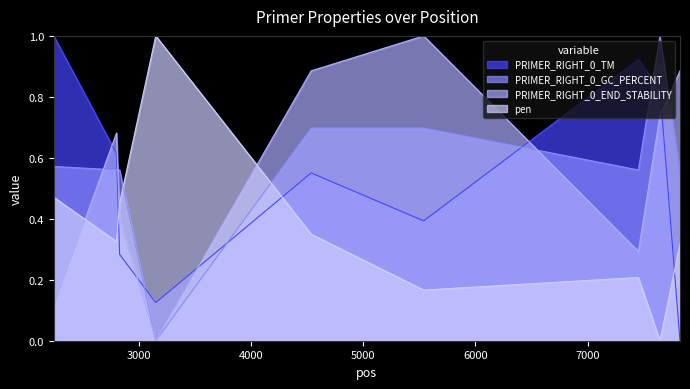

What value does the pen series have at 3150?

1.0